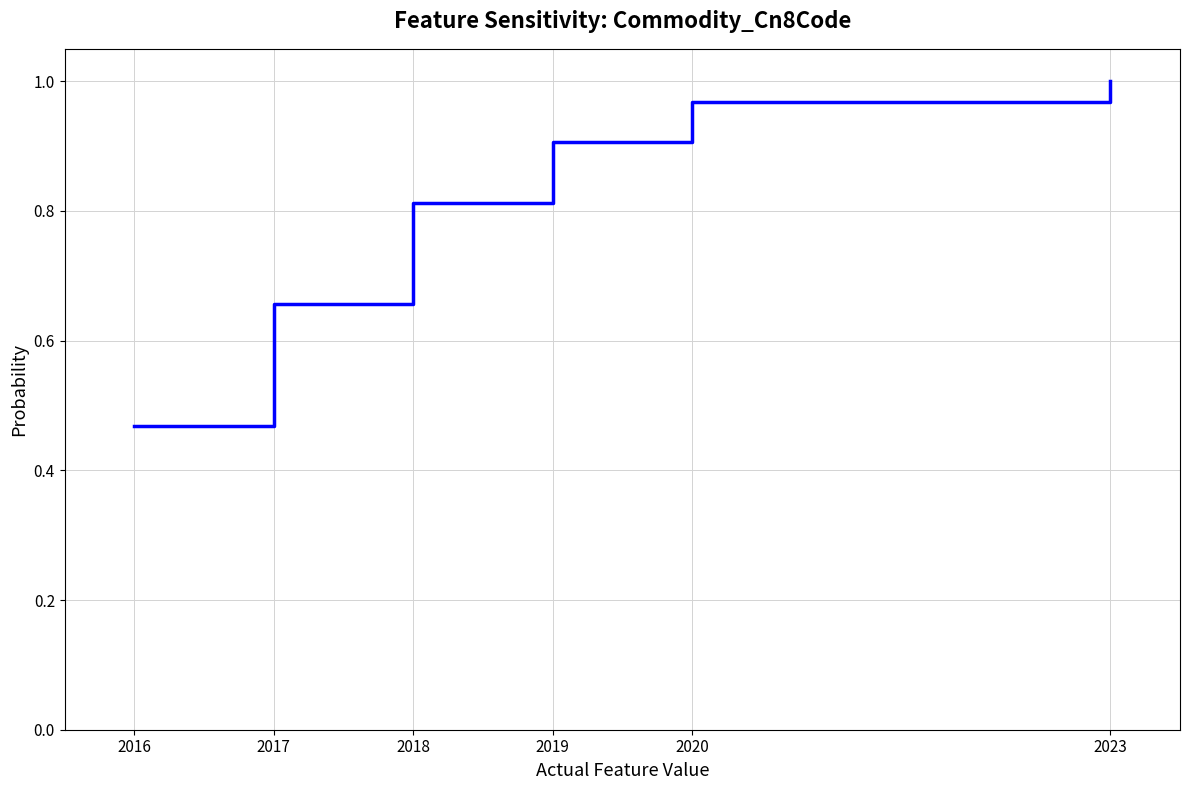

What is the difference between the maximum and second lowest values?

0.3